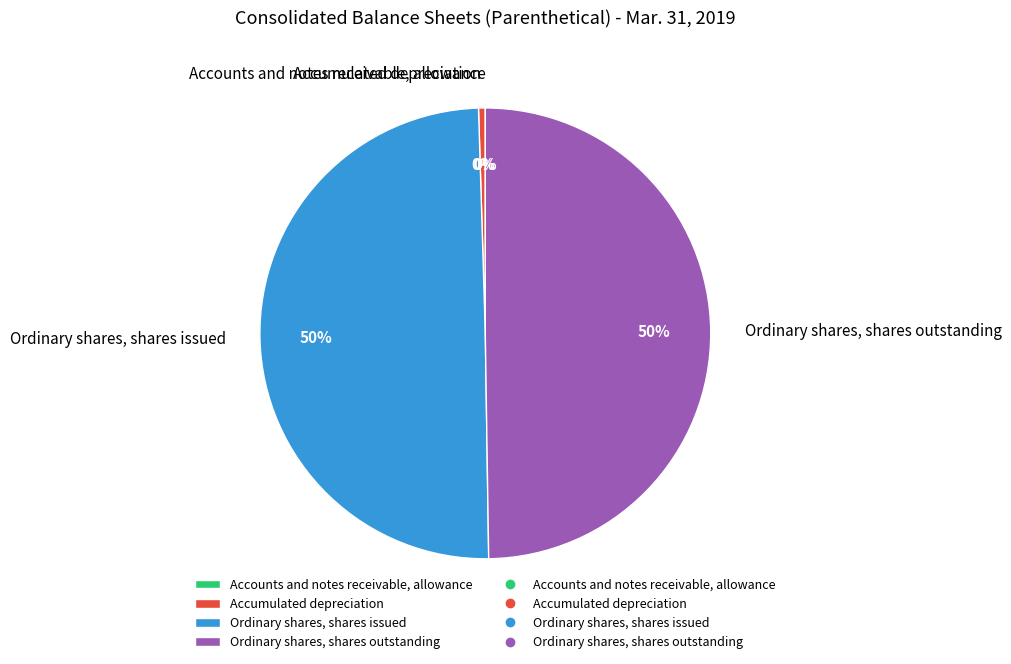

To the nearest percent, what is the combined percentage of Ordinary shares, shares issued and Accumulated depreciation?

50%